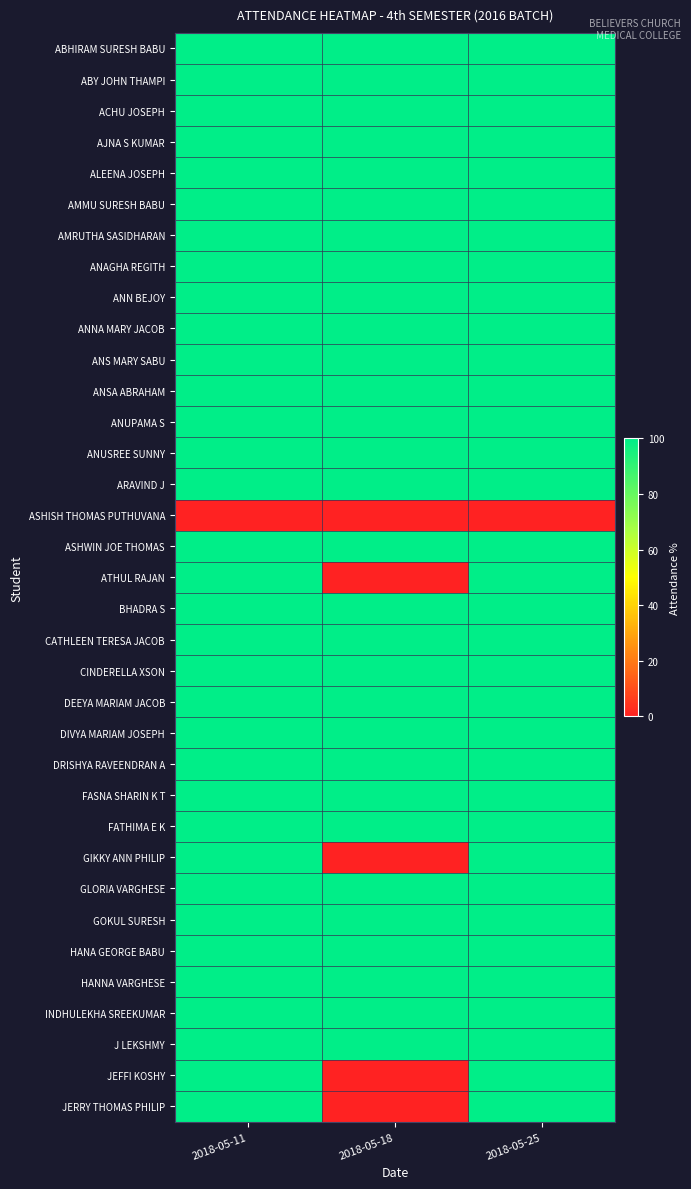

Which has a higher value, 2018-05-25 or 2018-05-18?

2018-05-25